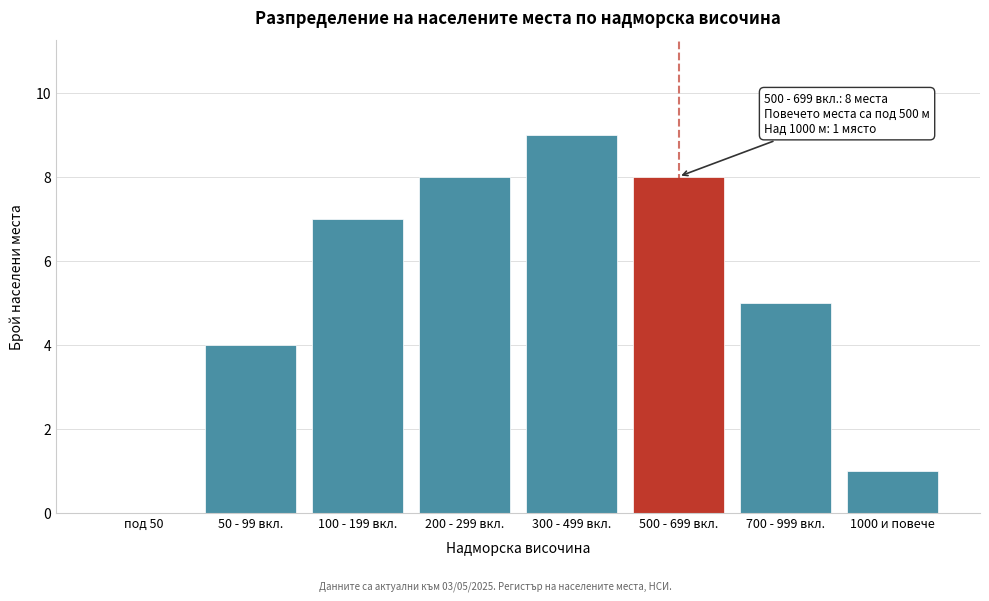

Reading left to right, list all the values displayed in this chart.

под 50=0	50 - 99 вкл.=4	100 - 199 вкл.=7	200 - 299 вкл.=8	300 - 499 вкл.=9	500 - 699 вкл.=8	700 - 999 вкл.=5	1000 и повече=1